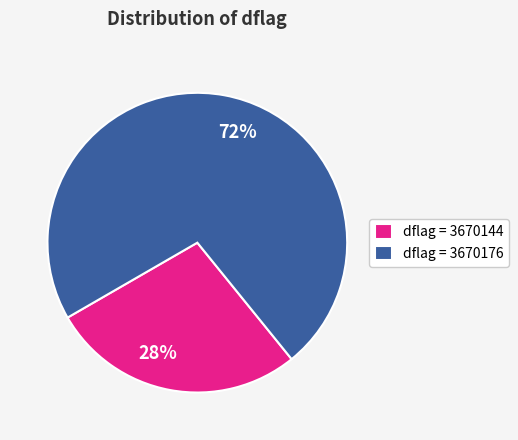

Approximately how many times larger is the value at 72% compared to 28%?

2.6